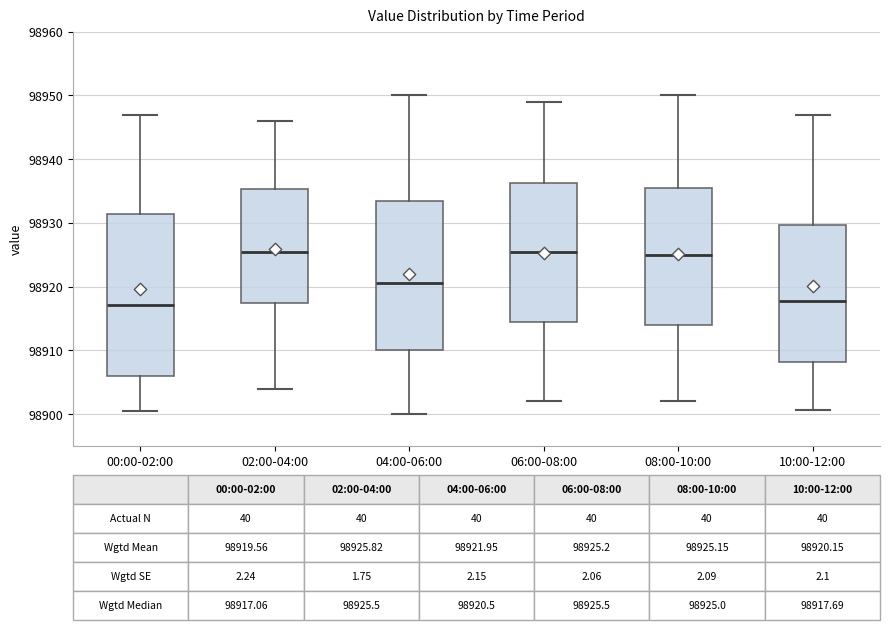

Which box is the tallest, from its lower edge to its upper edge?

00:00-02:00